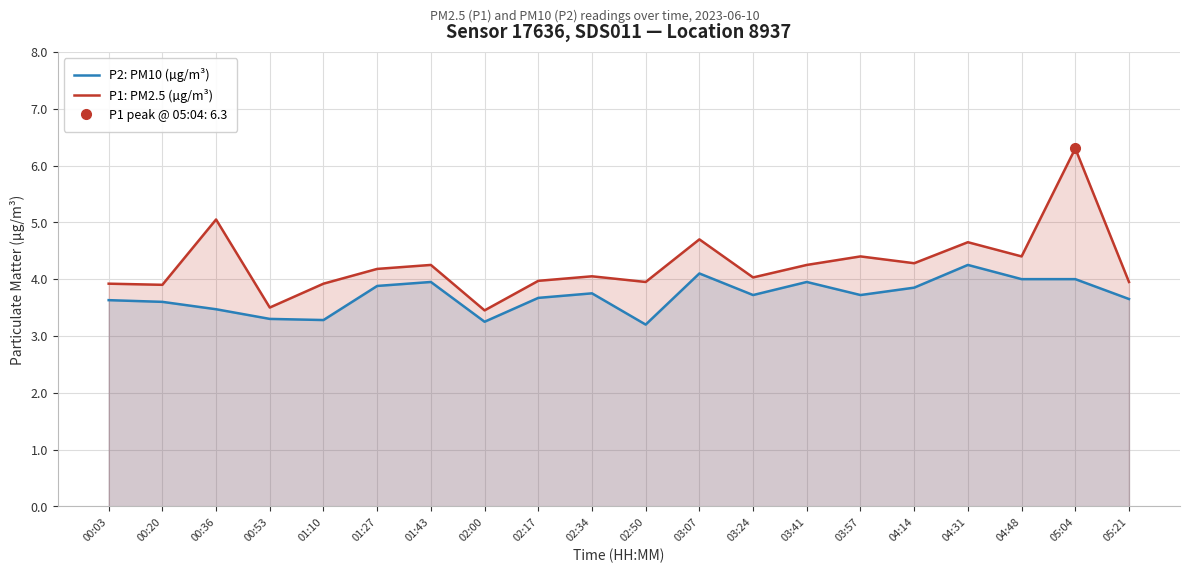

What is the difference between the P1: PM2.5 (µg/m³) values at 04:14 and 01:27?

0.1